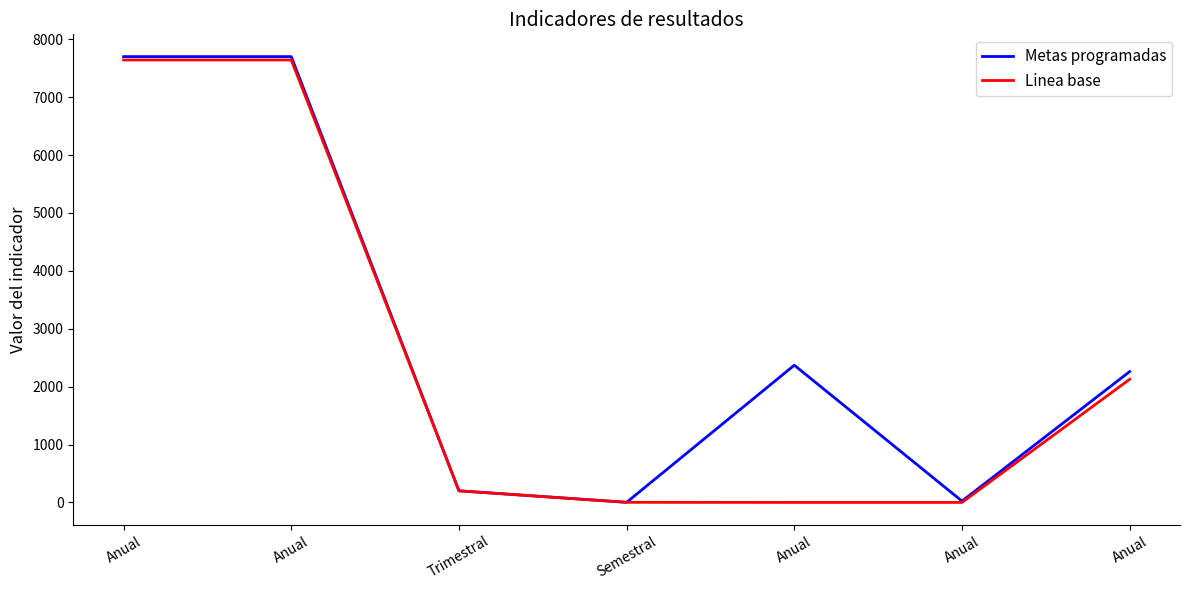

Is the value of Metas programadas at Anual greater than the value of Linea base at Anual?

Yes